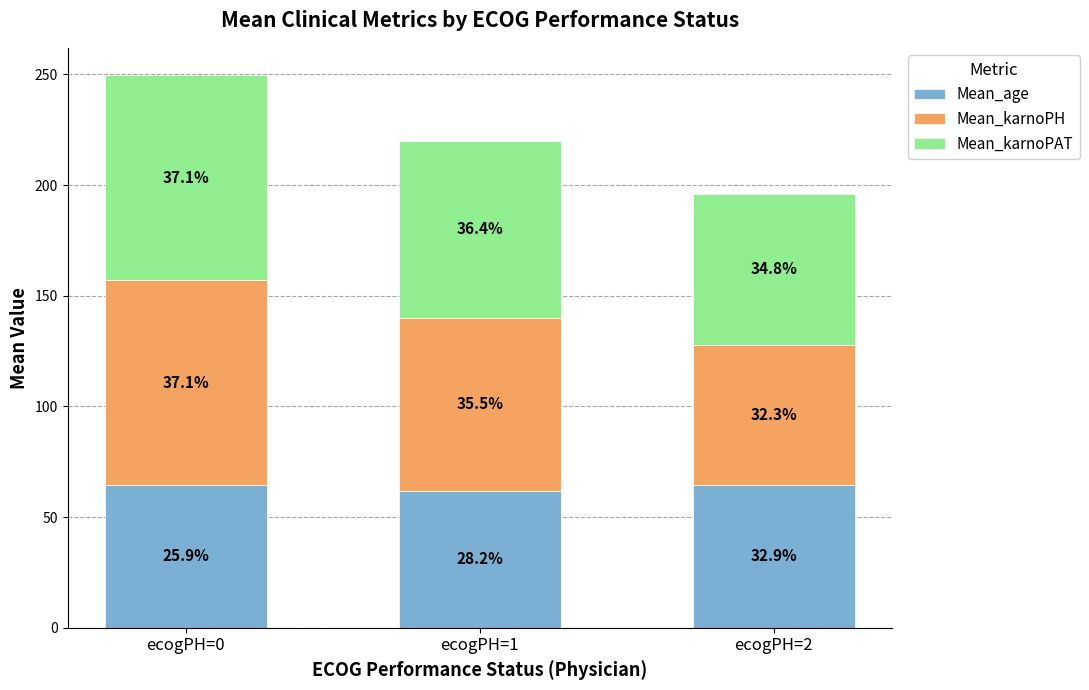

How many bars are there in total?

3